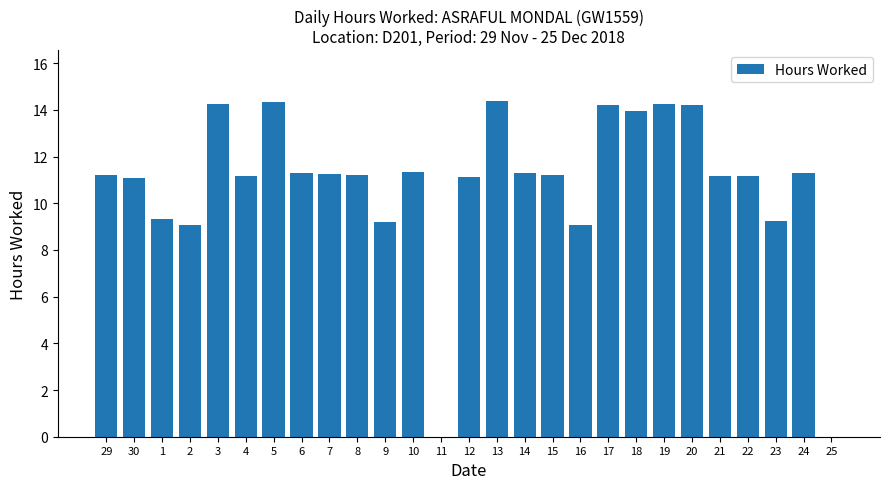

What is the sum of the values at 13 and 12?

25.5